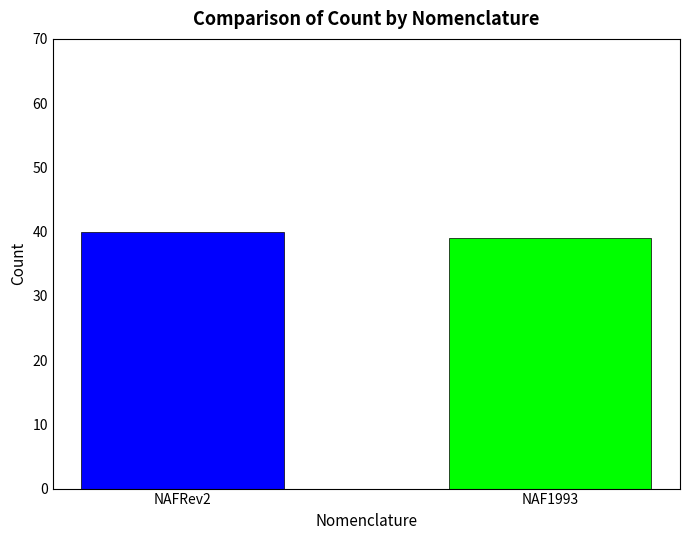

Are the bars horizontal?

No